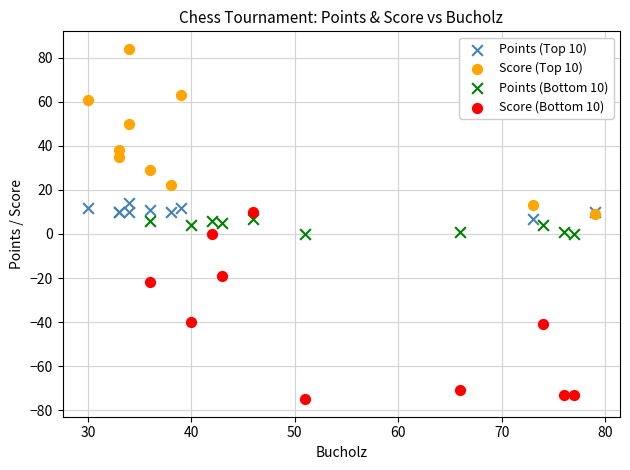

Which series reaches the minimum Y coordinate?

Score (Bottom 10)